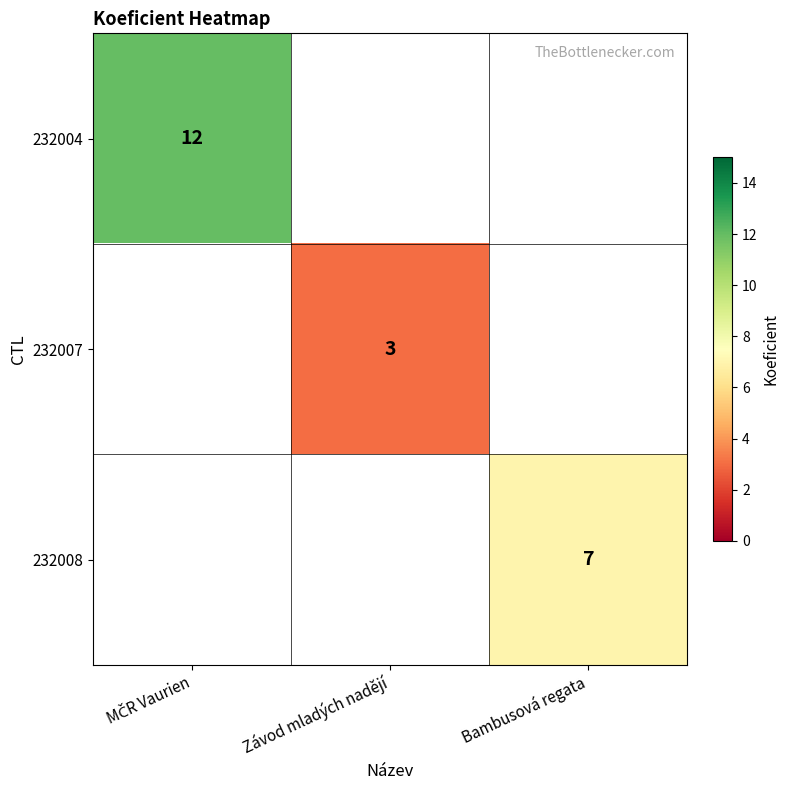

The 232008 series shows 4 at Bambusová regata. True or false?

False